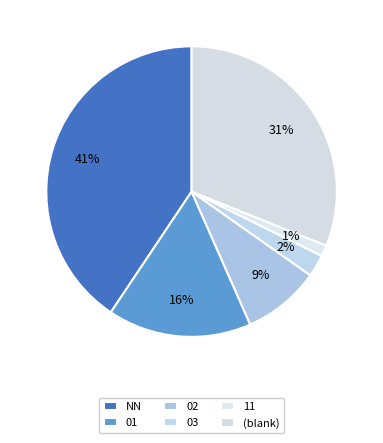

Does any single category account for the majority?

No